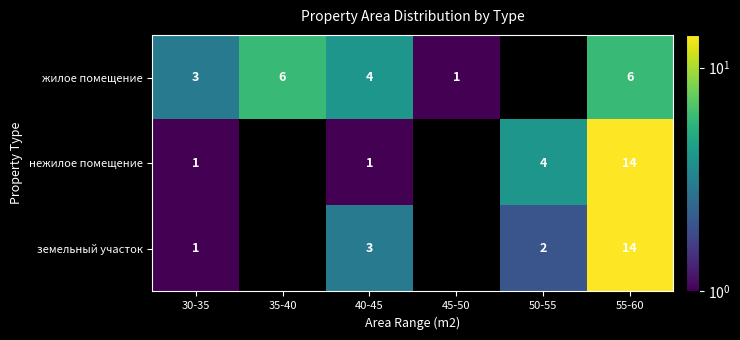

At how many categories does at least one series exceed 13?

1